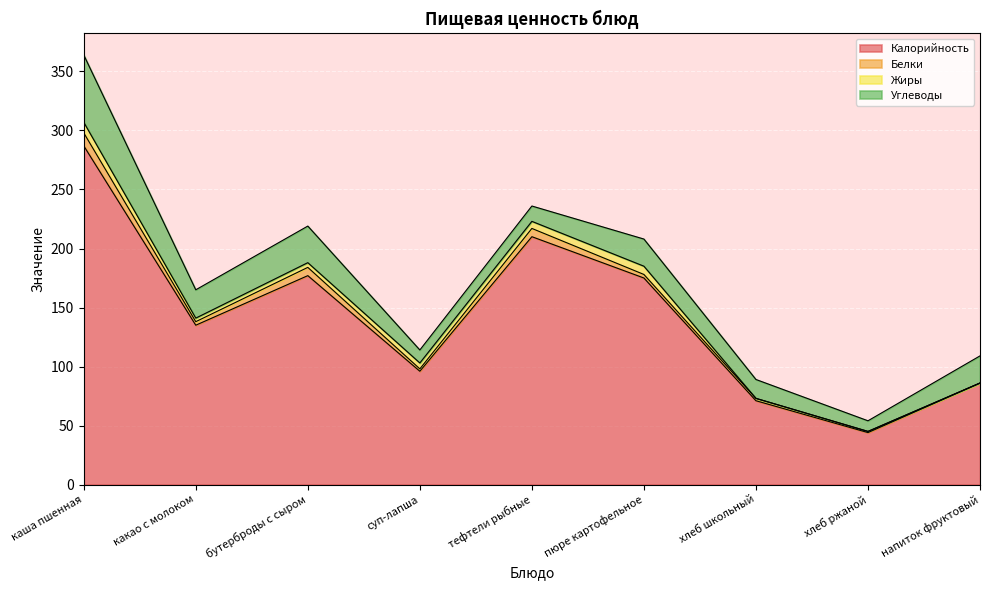

What is the label of the 4th point from the right?

пюре картофельное